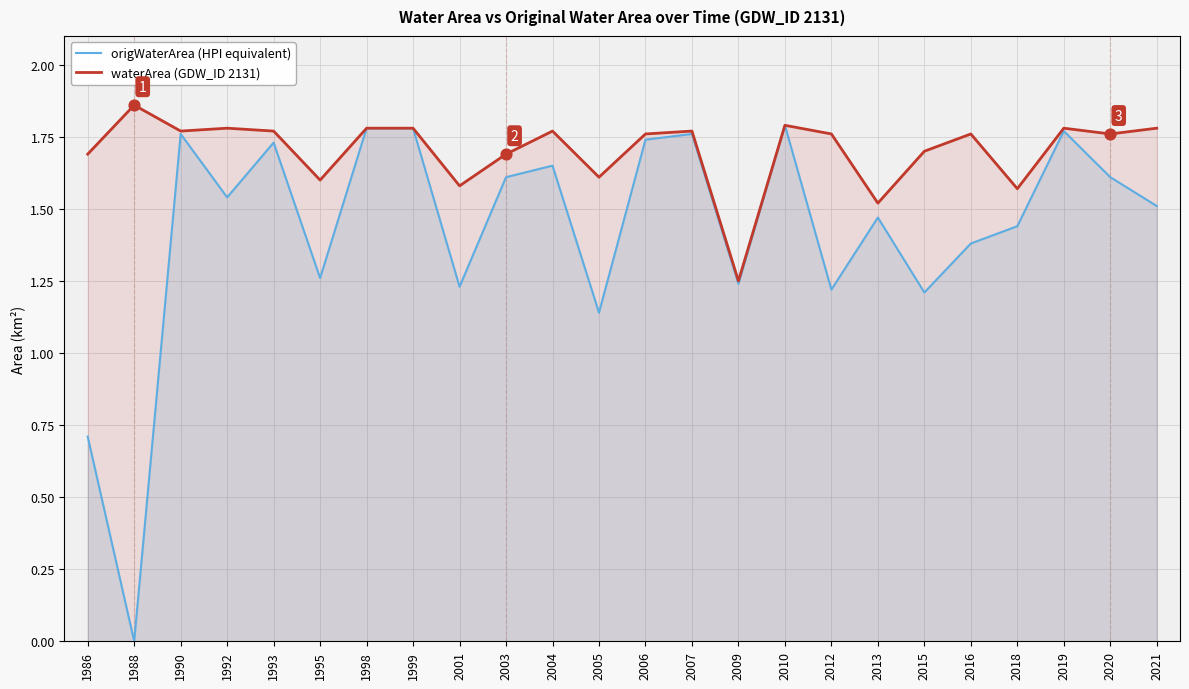

Which series reaches the minimum Y coordinate?

origWaterArea (HPI equivalent)